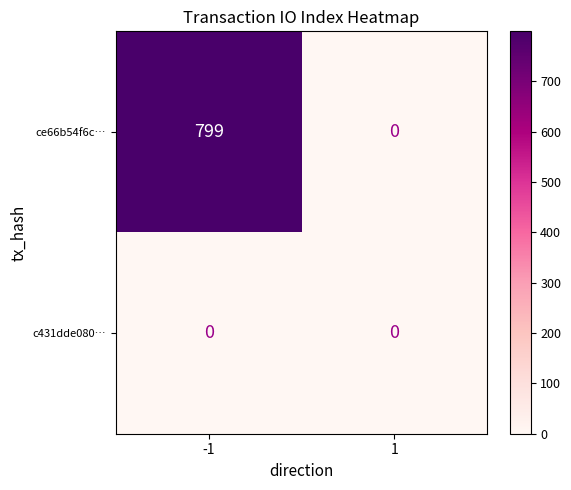

Reading left to right, what are all the values shown in this chart?

ce66b54f6c…: -1=799	1=0
c431dde080…: -1=0	1=0